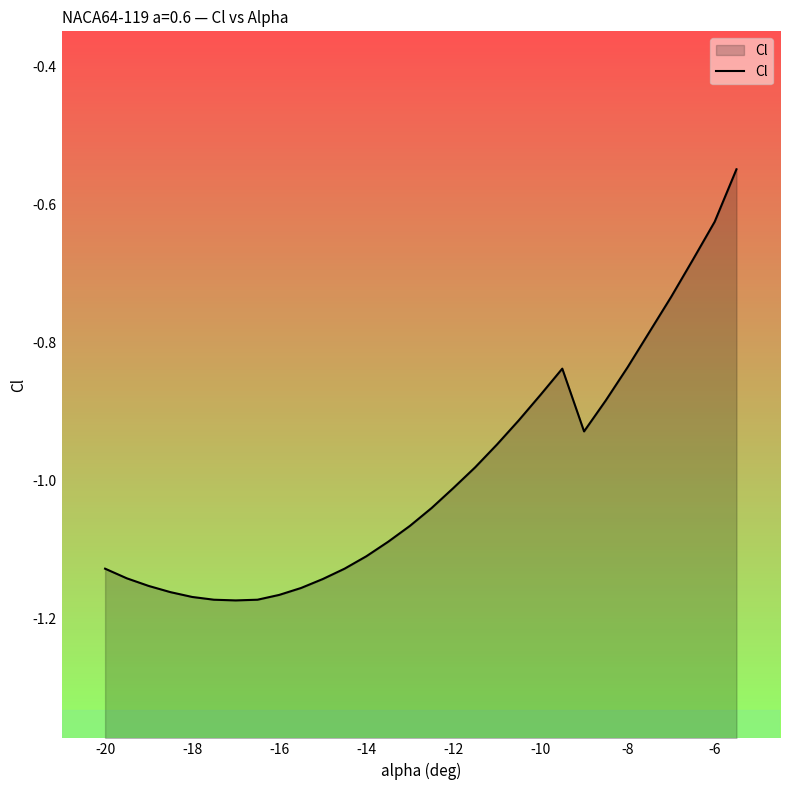

What is the sum of all values?

-29.8